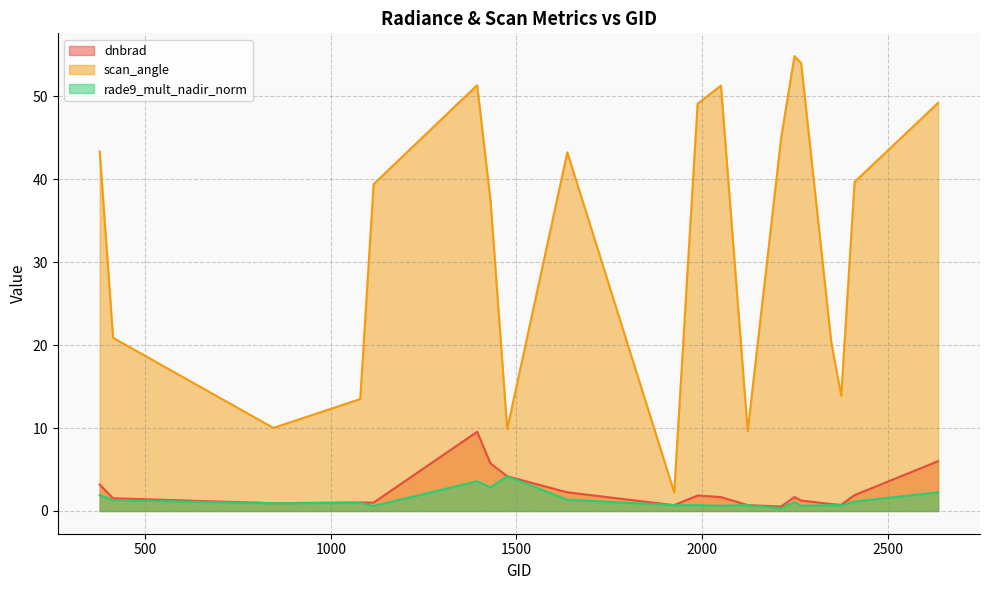

Which label corresponds to the largest value in the chart?

2249